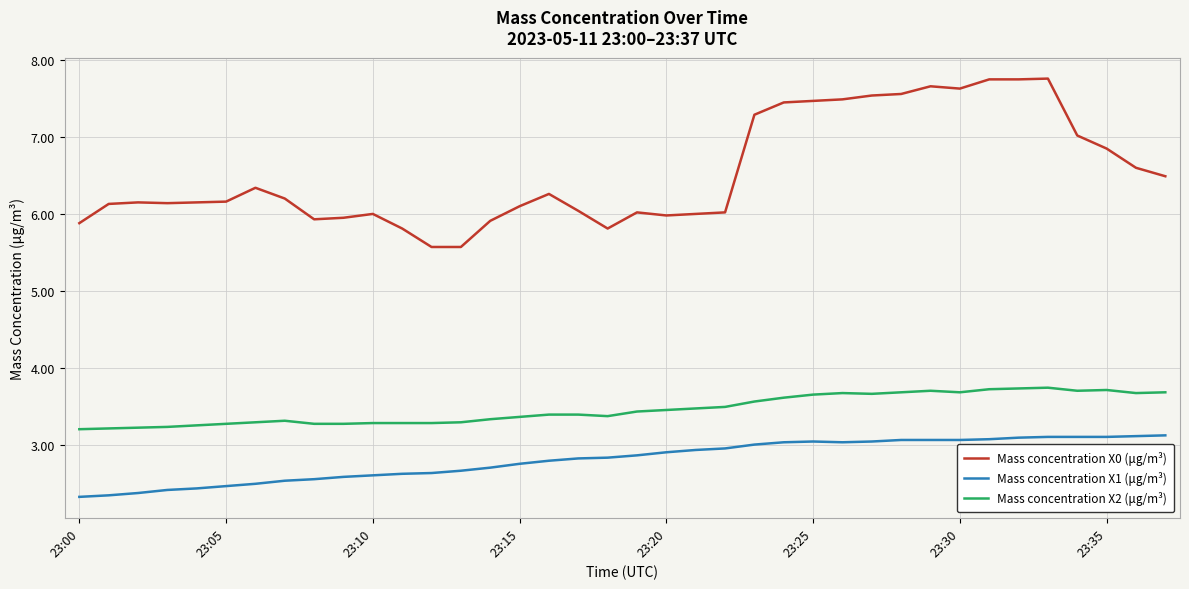

What is the difference between the maximum and minimum values in the Mass concentration X0 (μg/m³) series?

2.2